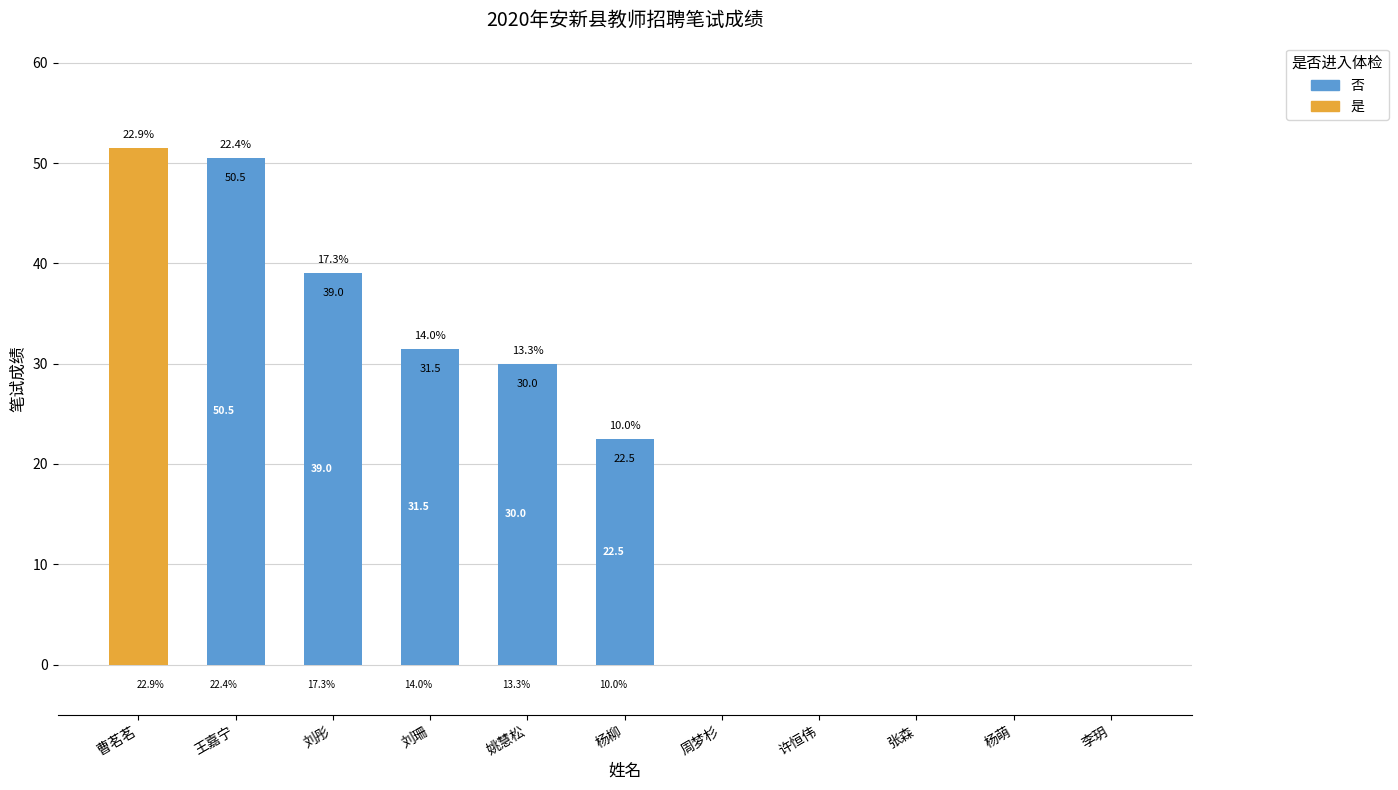

Which series changed the most between 杨柳 and 张森?

否